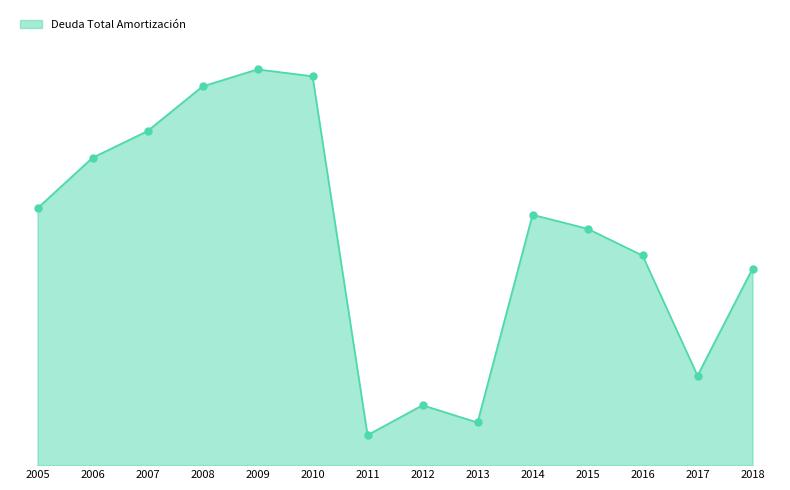

Which series has the widest spread of Y values?

Deuda Total Amortización line